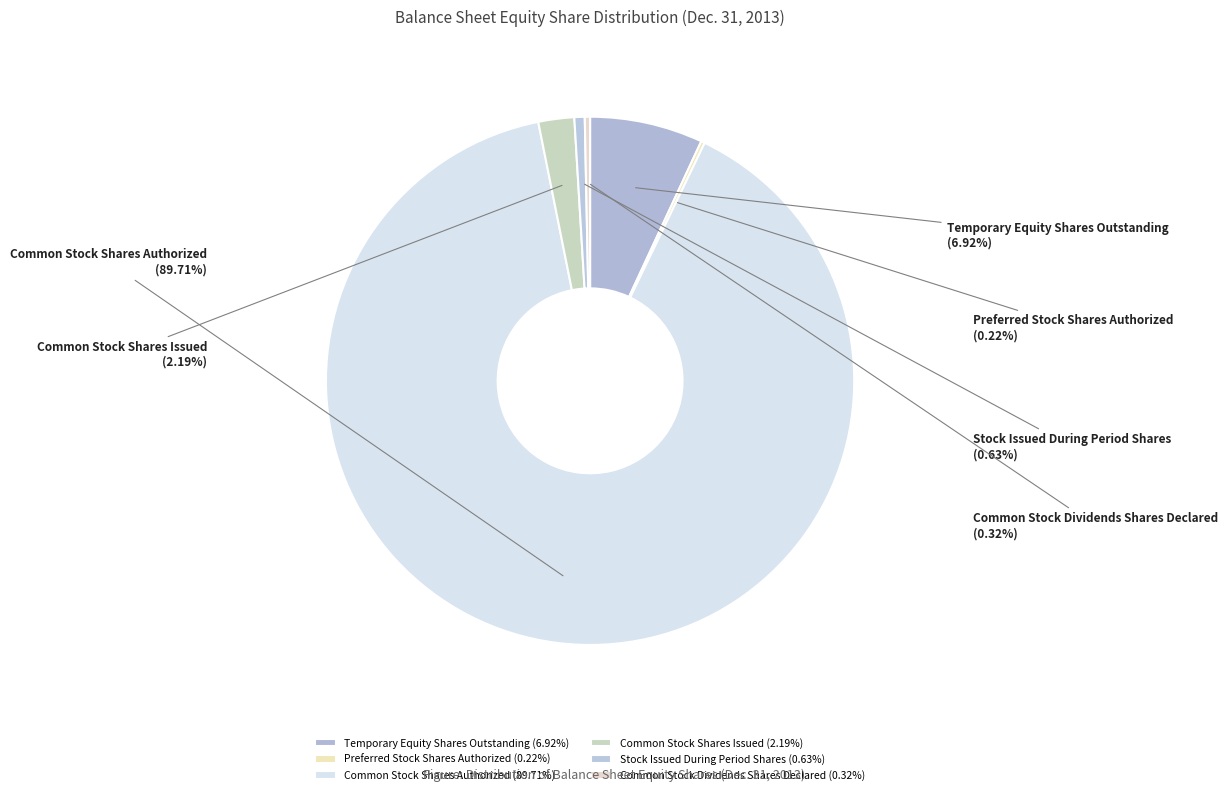

What is the ratio of the value at Temporary Equity Shares Outstanding to the value at Common Stock Shares Issued?

3.2